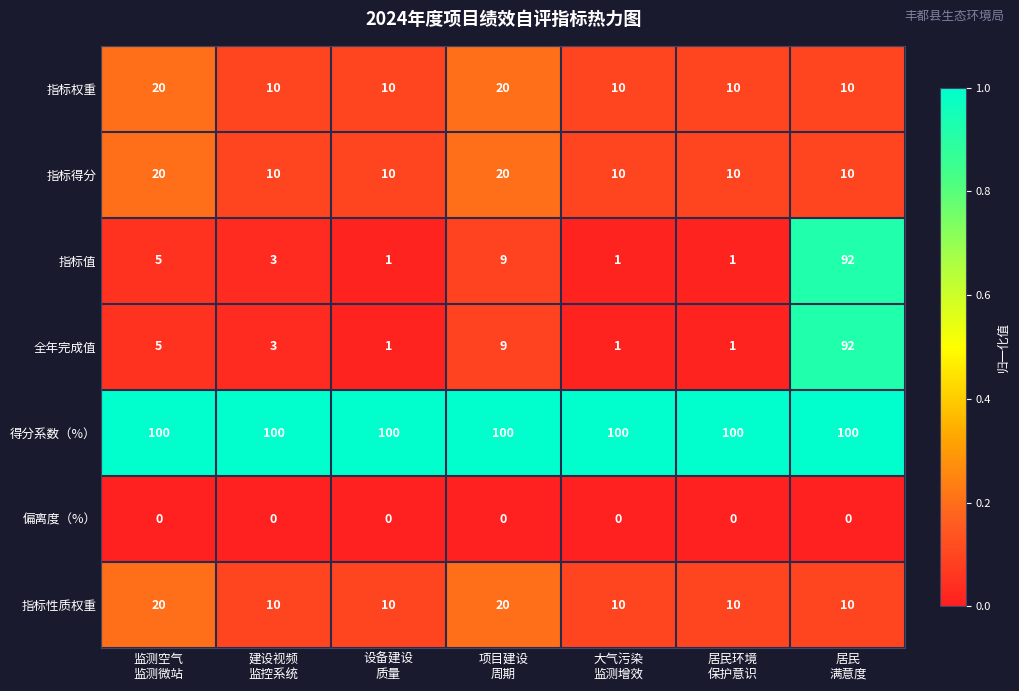

Which series has the largest total across all categories?

得分系数（%）